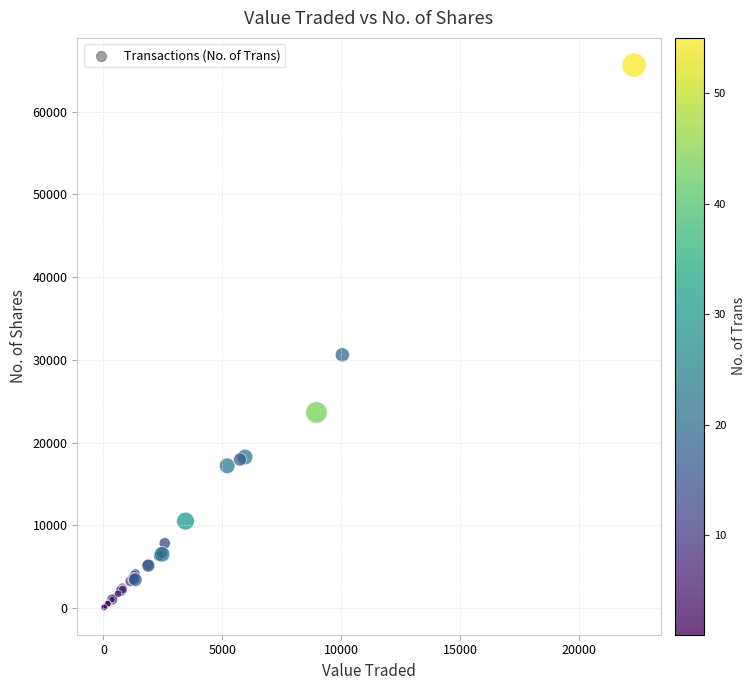

What Y value in the scatter plot is closest to 32849?

30613